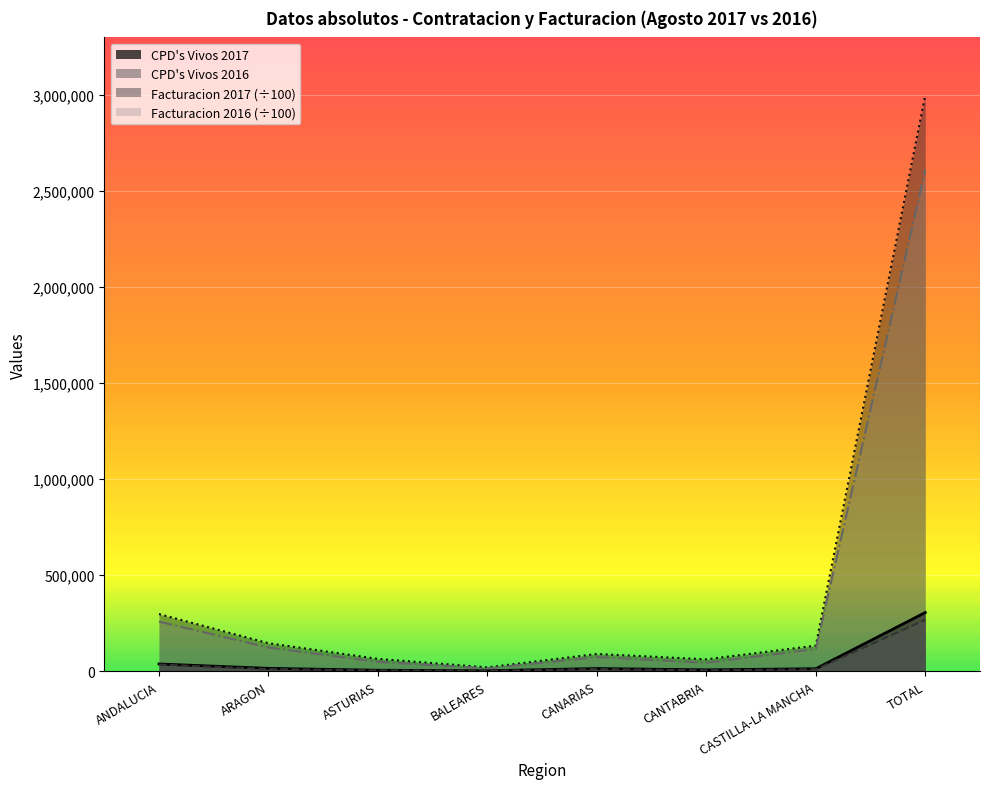

What is the label of the 3rd point from the left?

ASTURIAS